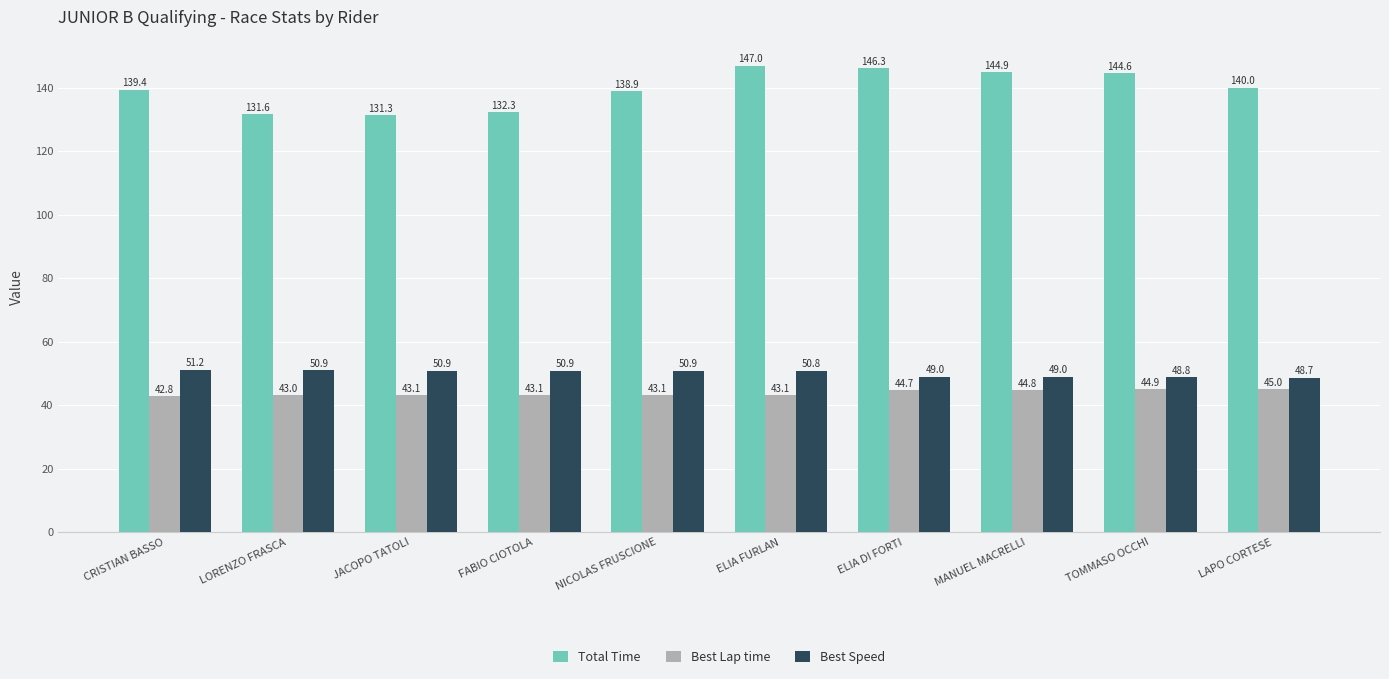

Is it true that Best Lap time equals 26.1 at MANUEL MACRELLI?

False